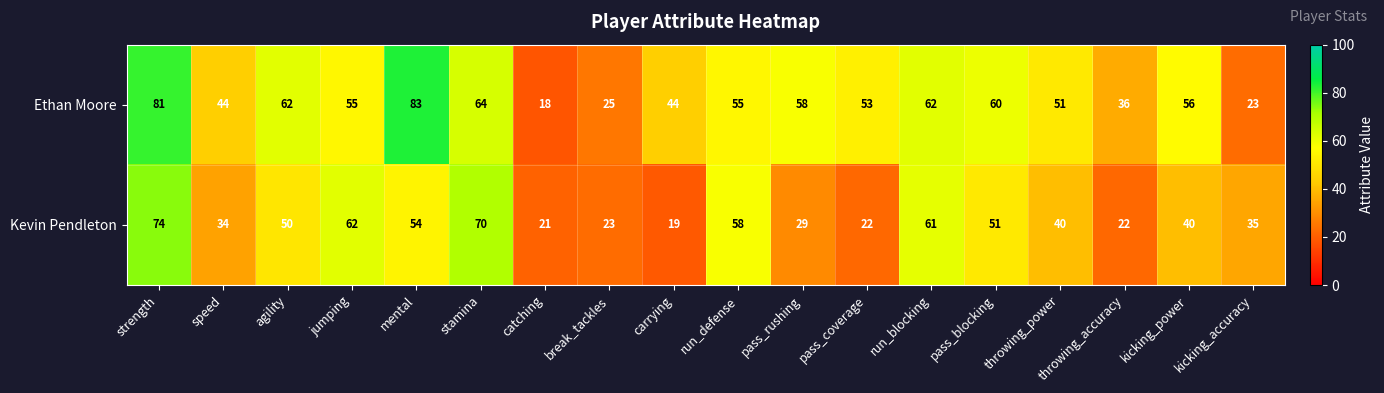

Which category has the highest value in the Ethan Moore series?

mental